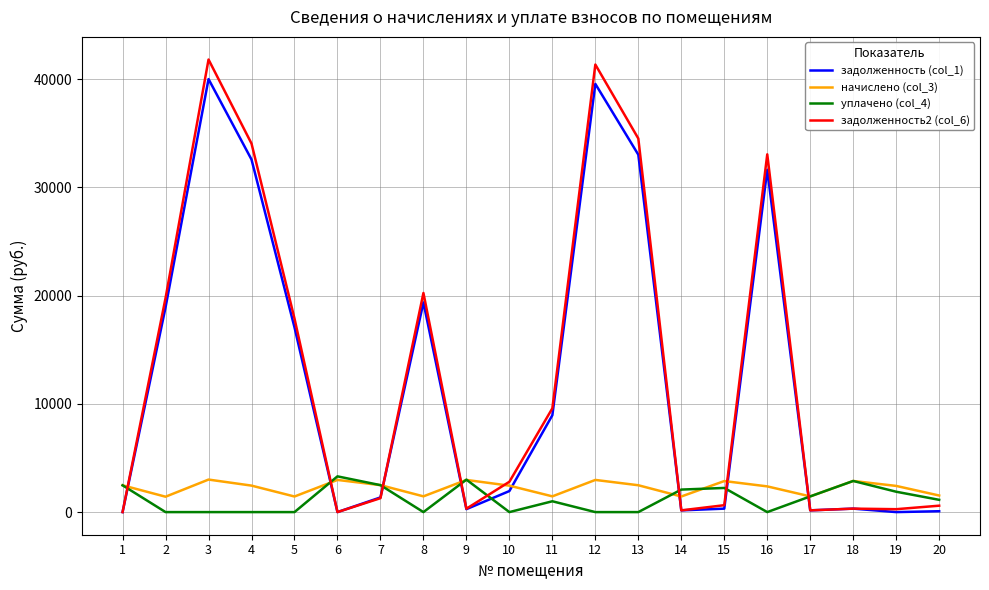

What is the maximum value shown in the chart?

41813.5